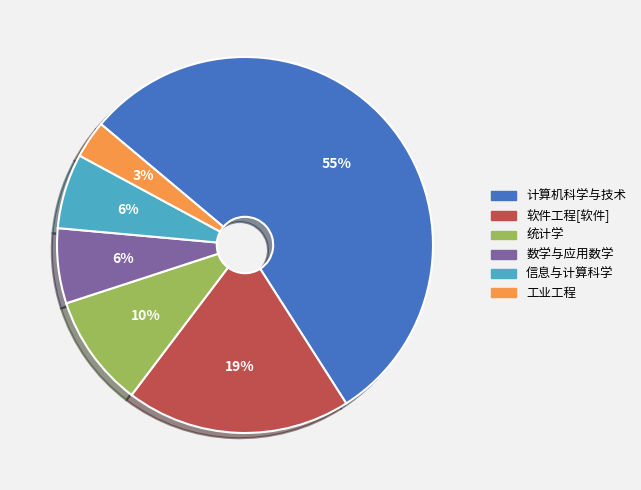

What percentage is the 工业工程 slice, to the nearest percent?

3%